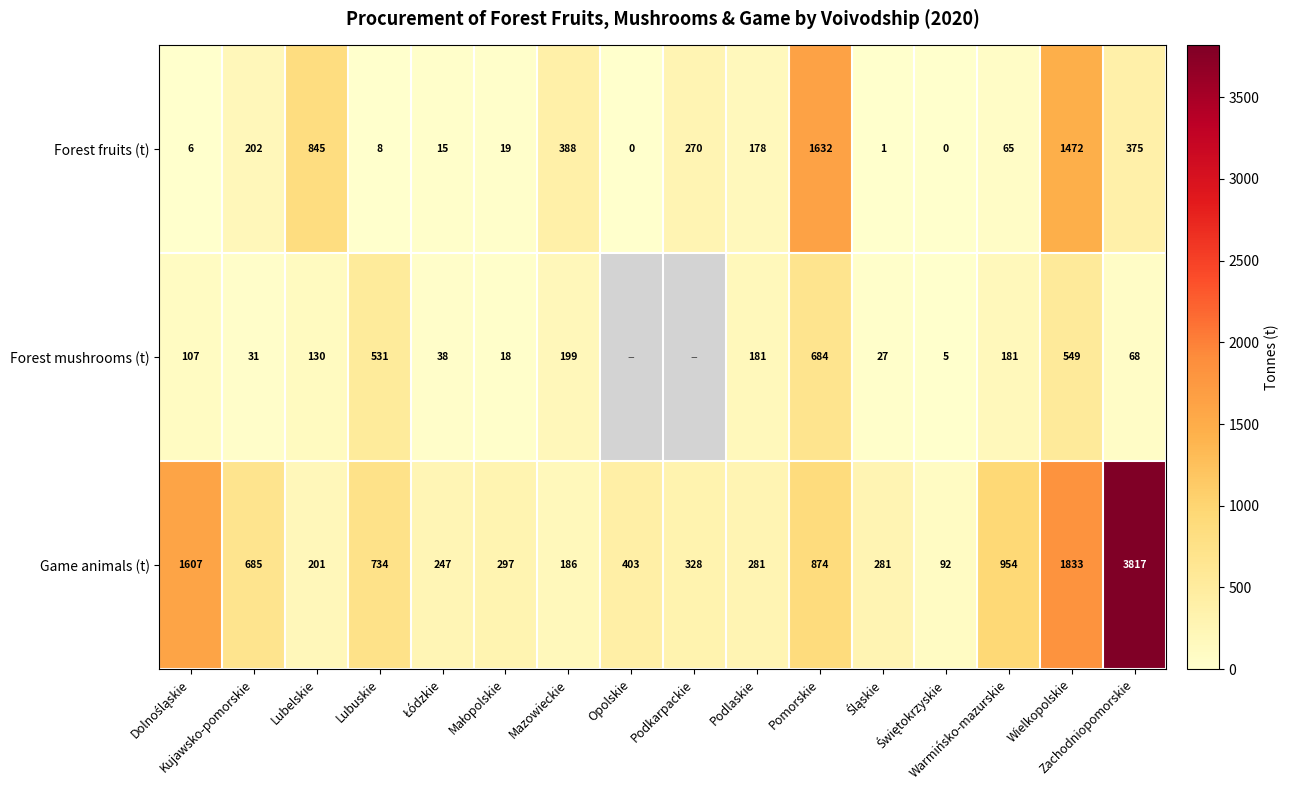

What is the sum of all Game animals (t) values?

12820